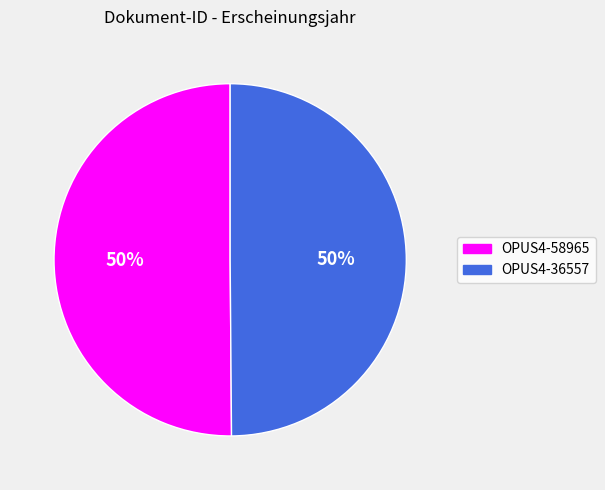

To the nearest percent, what percentage of the pie is OPUS4-58965?

50%